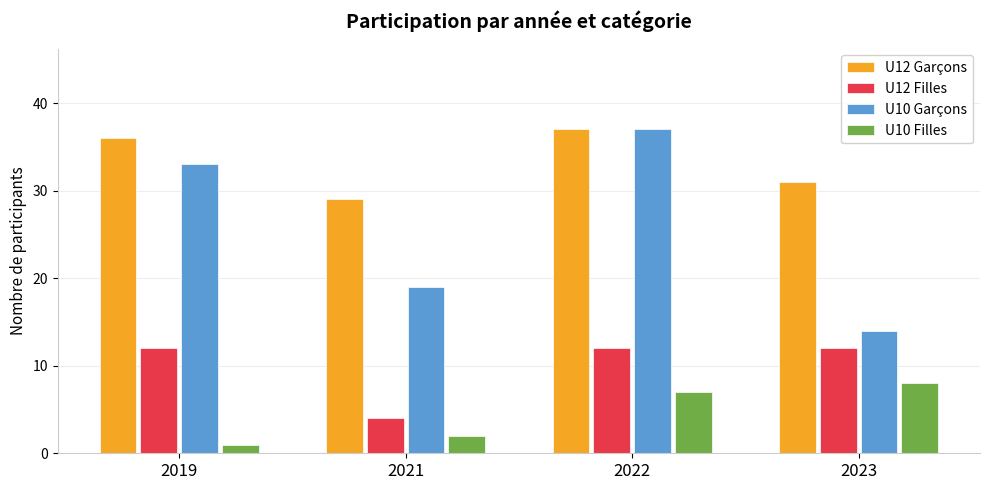

What is the value of the U12 Filles bar at the 3rd from the left?

12